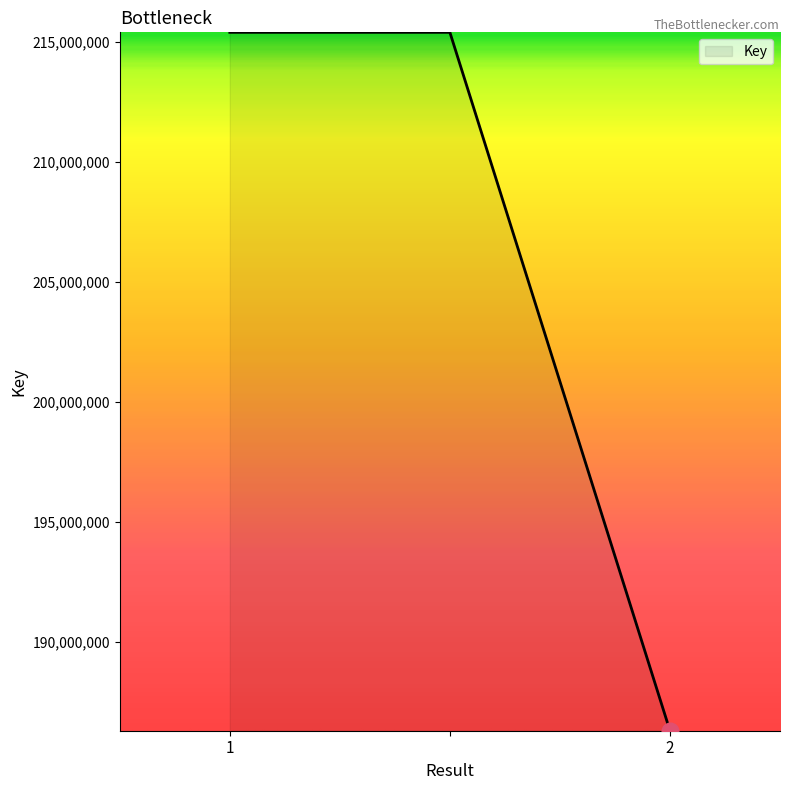

What is the difference between the second highest and minimum values?

29108274